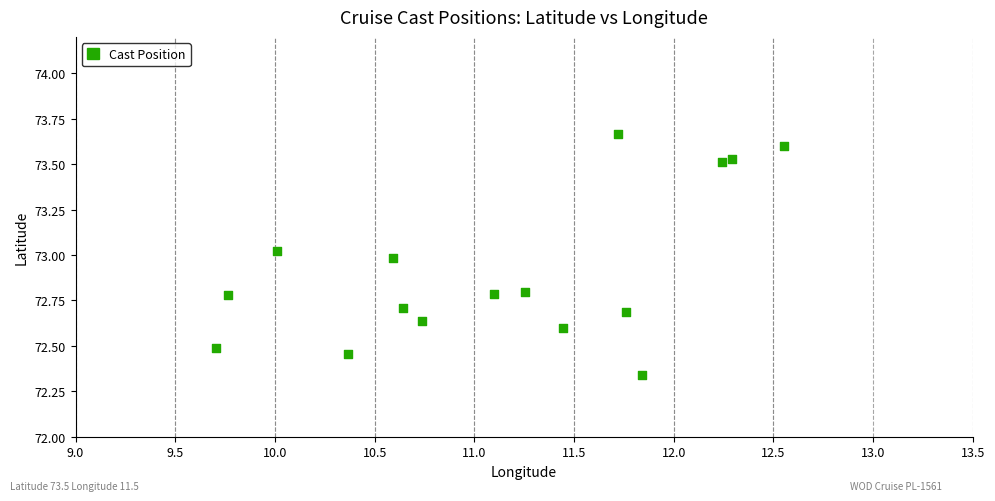

What is the range of X values (max minus min)?

2.8